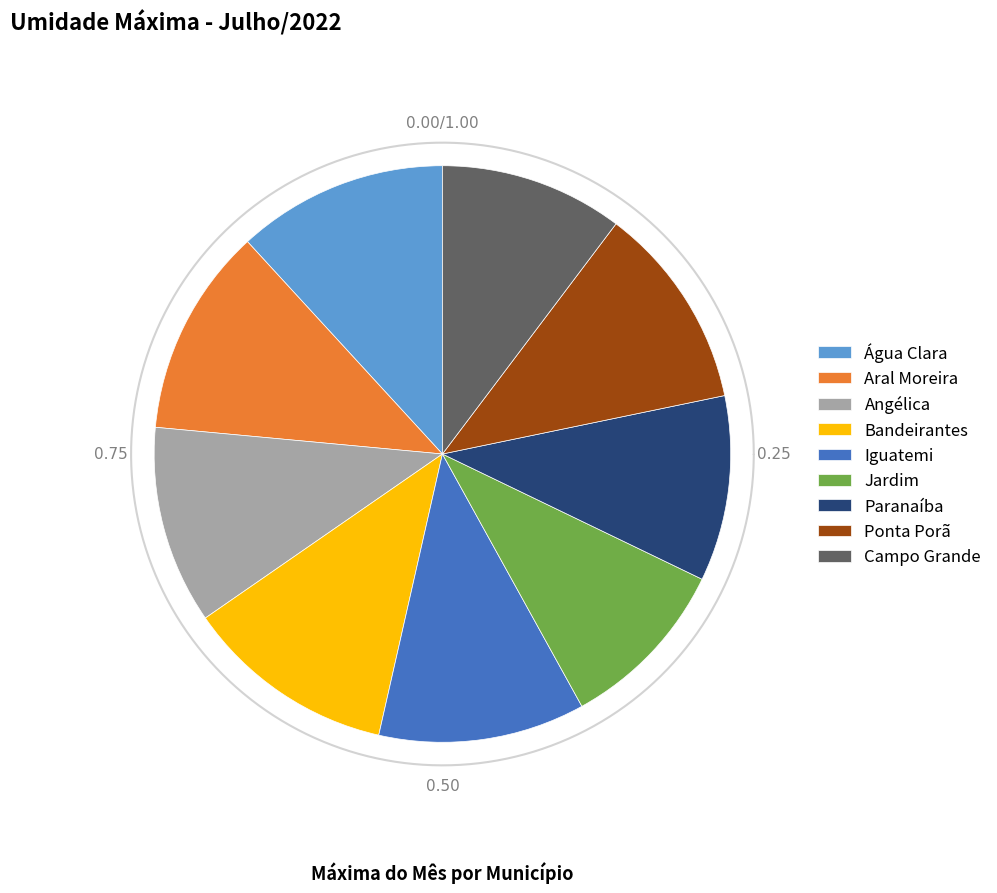

Approximately how many times larger is the value at Jardim compared to Ponta Porã?

0.9